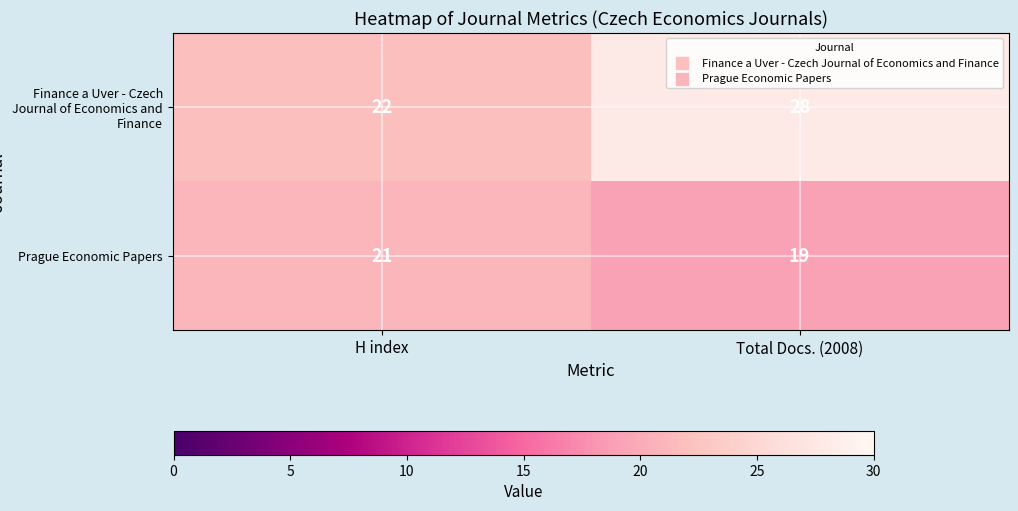

Reading right to left, extract all data points from this chart.

Finance a Uver - Czech Journal of Economics and Finance: Total Docs. (2008)=28	H index=22
Prague Economic Papers: Total Docs. (2008)=19	H index=21